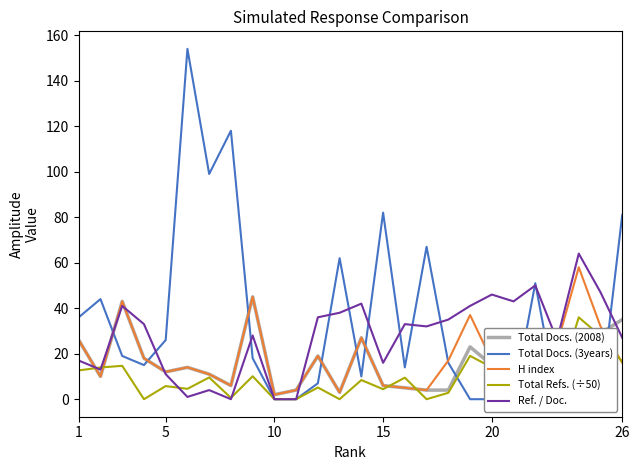

The H index series shows 2 at 10. True or false?

True